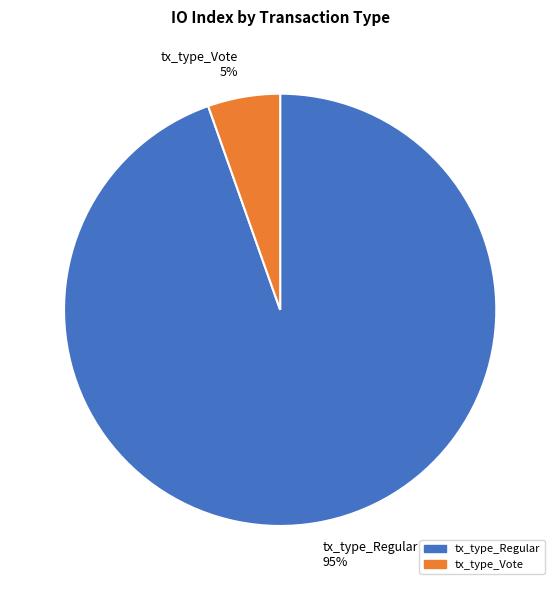

To the nearest percent, what percentage of the pie is tx_type_Regular?

95%